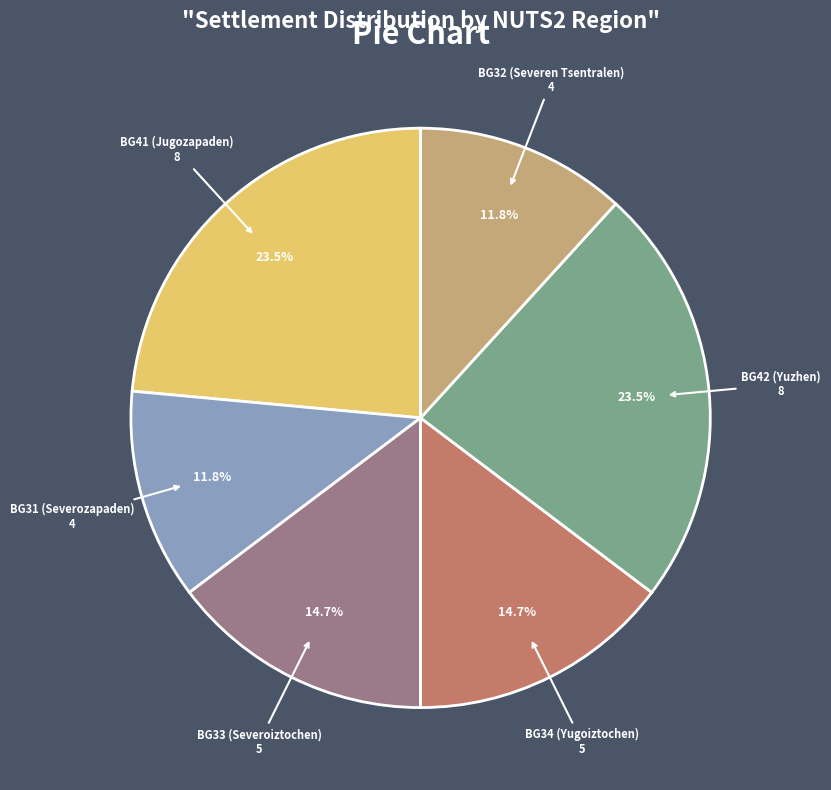

Does any single category account for the majority?

No